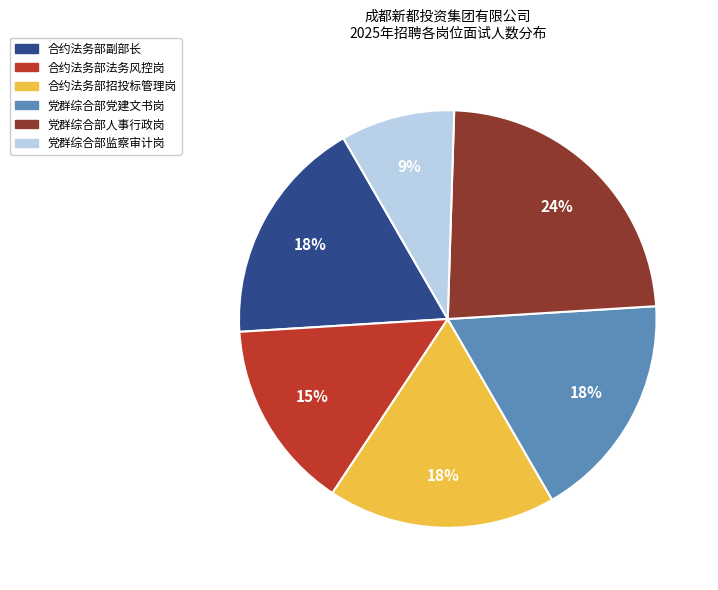

Approximately how many times larger is the value at 党群综合部人事行政岗 compared to 合约法务部副部长?

1.3